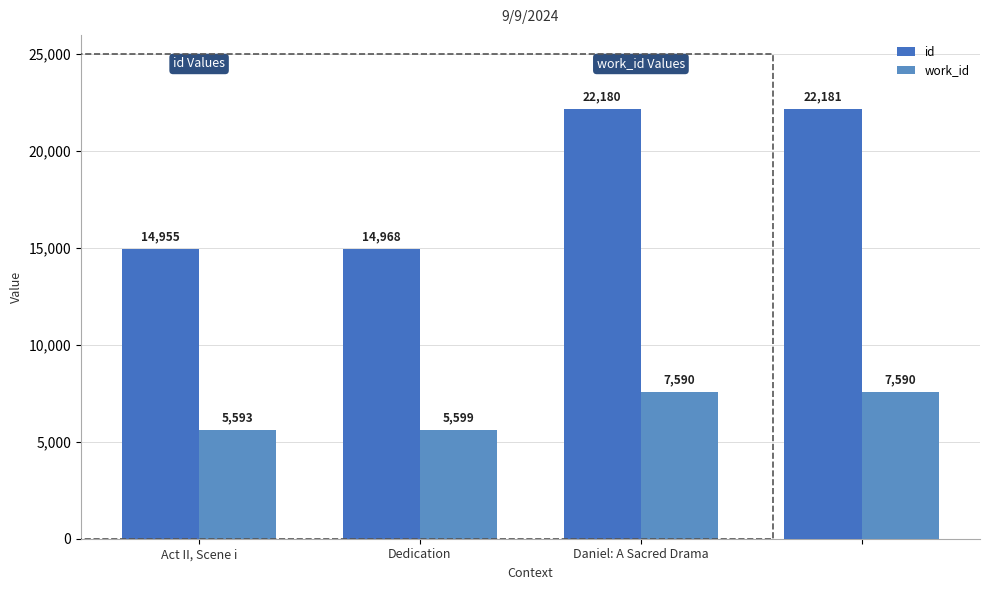

How many bars are there in each group?

2